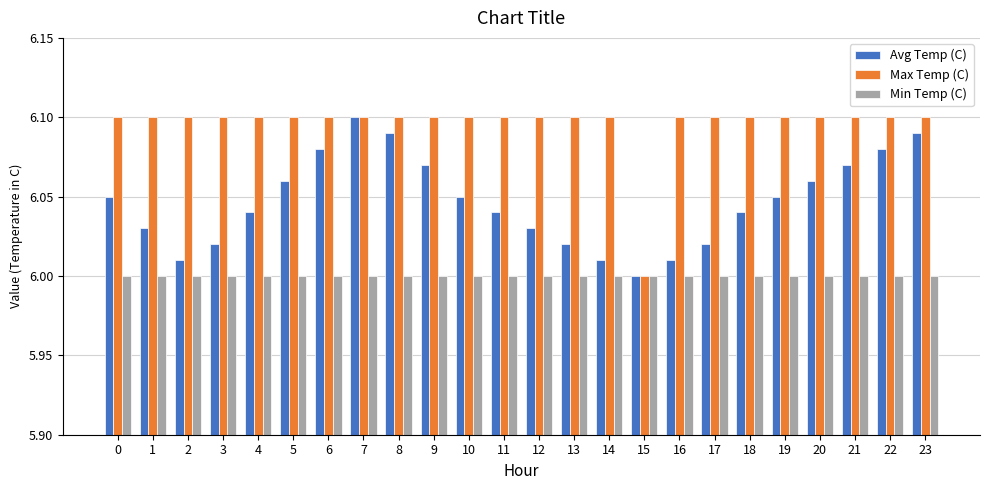

What is the difference between the second highest and minimum values in the Max Temp (C) series?

0.1